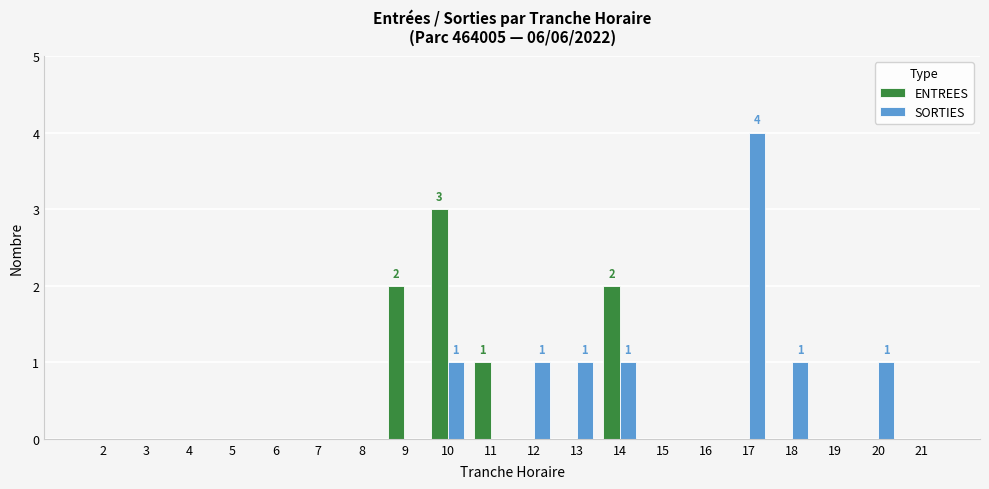

Between 6 and 11, which series saw the biggest shift?

ENTREES